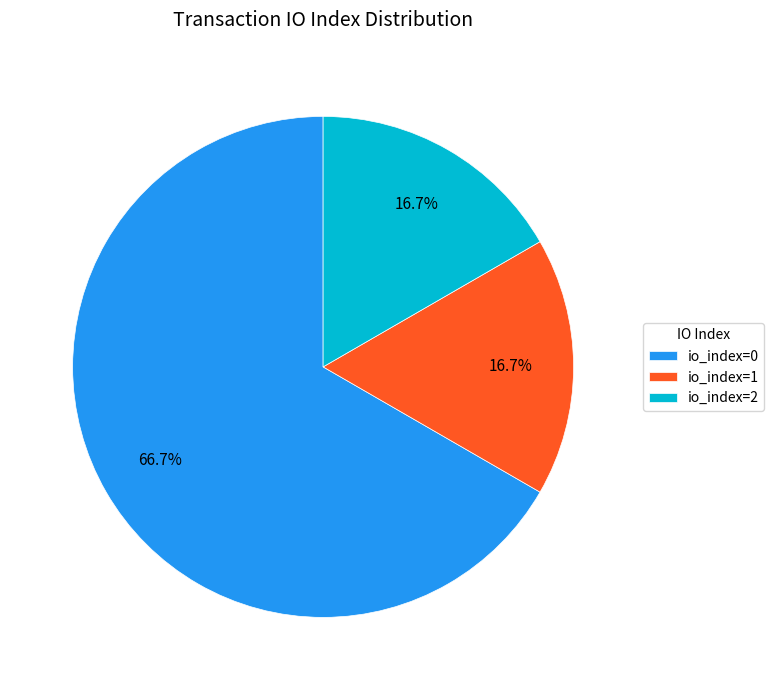

What percentage do io_index=1 and io_index=0 together represent?

83.3%